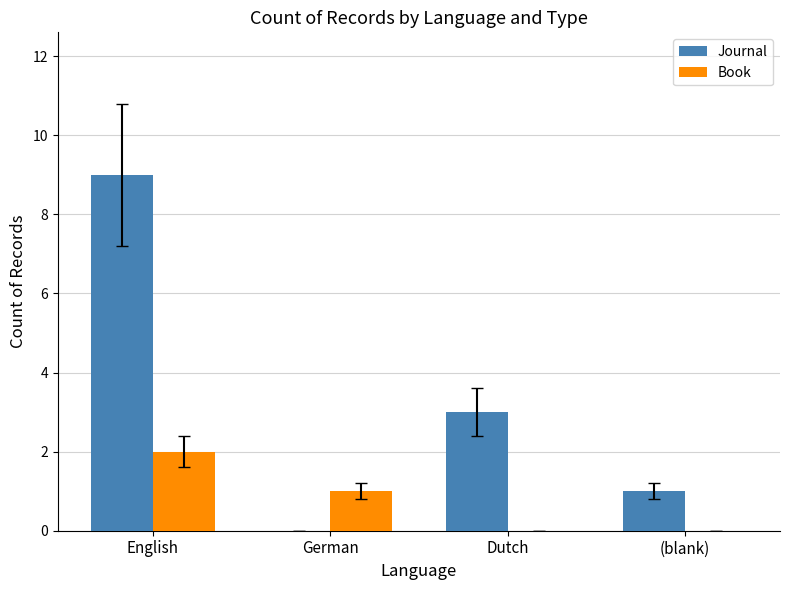

How many series are shown in this chart?

2